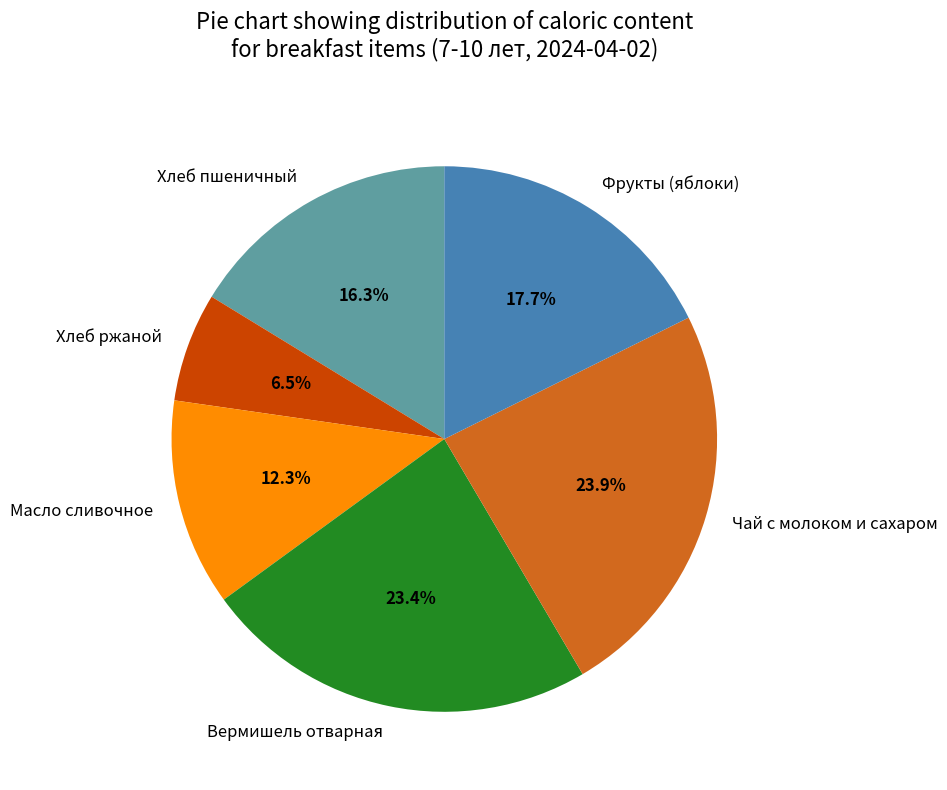

Between Хлеб ржаной and Вермишель отварная, which is larger?

Вермишель отварная